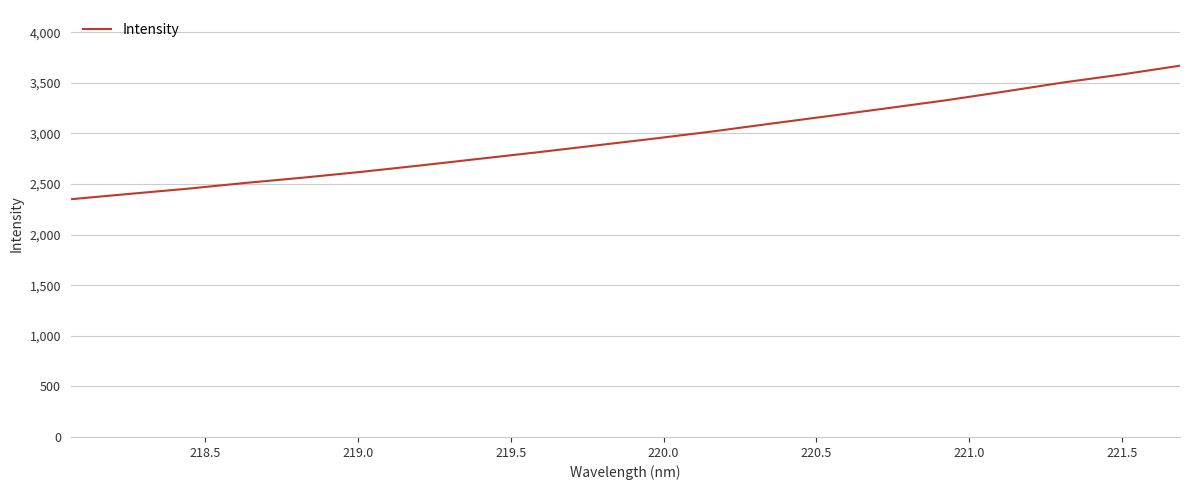

Reading left to right, transcribe all the data shown in this chart.

2349.7	2402.4	2453.6	2511.4	2564.4	2621.9	2684.4	2749.6	2814.2	2882.0	2949.7	3020.5	3097.6	3173.4	3250.6	3328.5	3414.7	3503.6	3582.6	3669.6